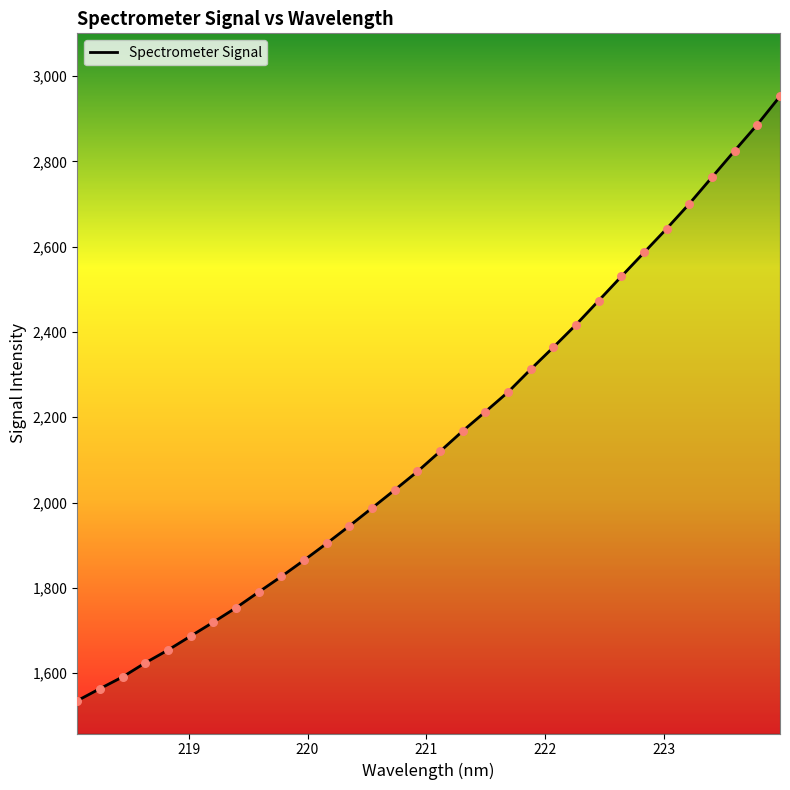

What is the greatest value displayed?

2952.5